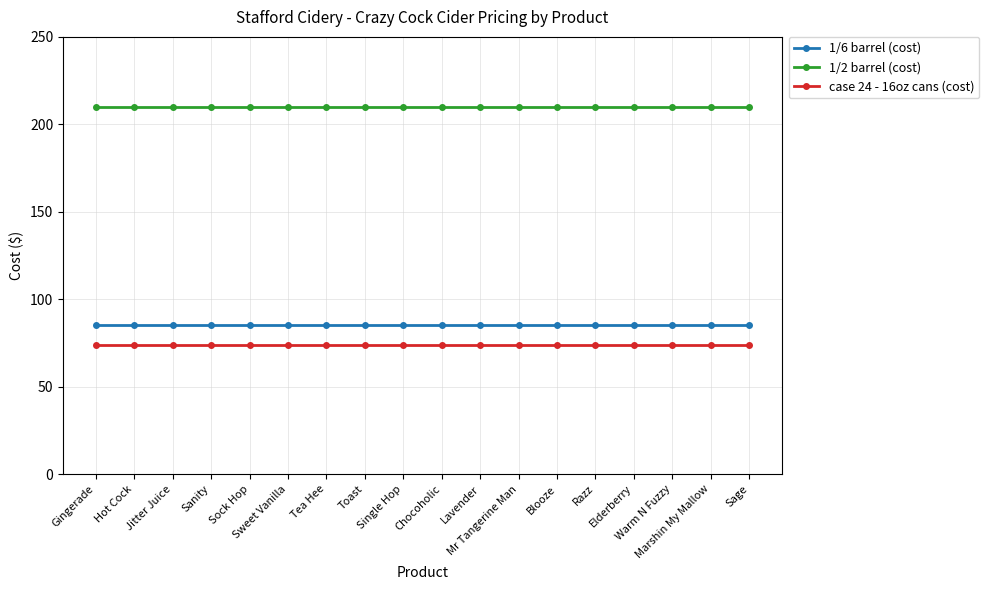

True or false: 1/2 barrel (cost) and 1/6 barrel (cost) cross at least once.

False